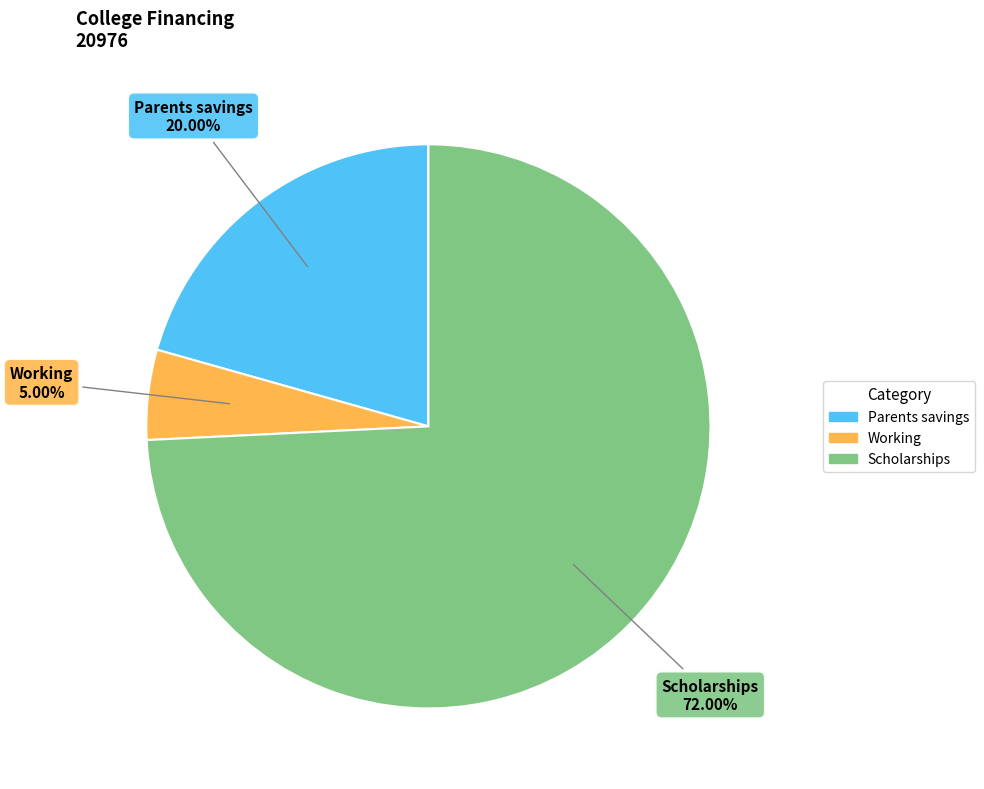

What is the largest slice in the pie chart?

Scholarships